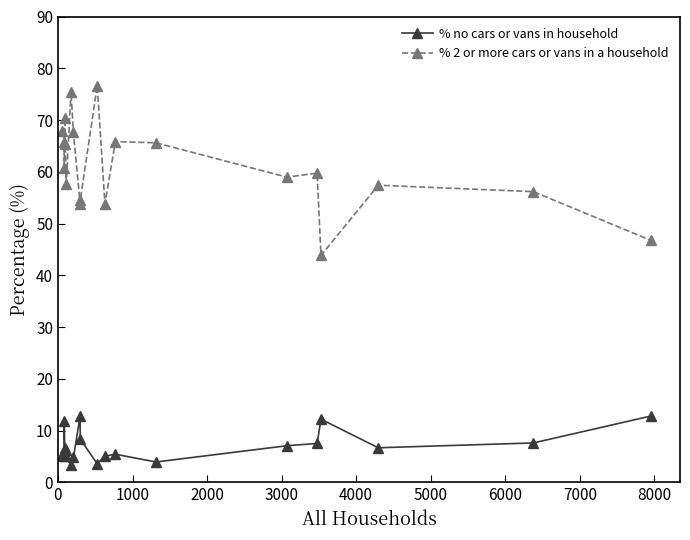

What is the value of the % no cars or vans in household point at the 10th from the left?

8.4